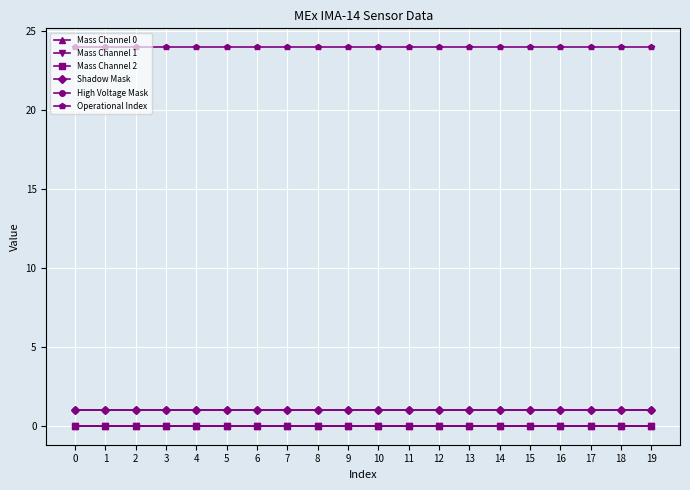

True or false: Mass Channel 0 and Mass Channel 1 cross at least once.

False